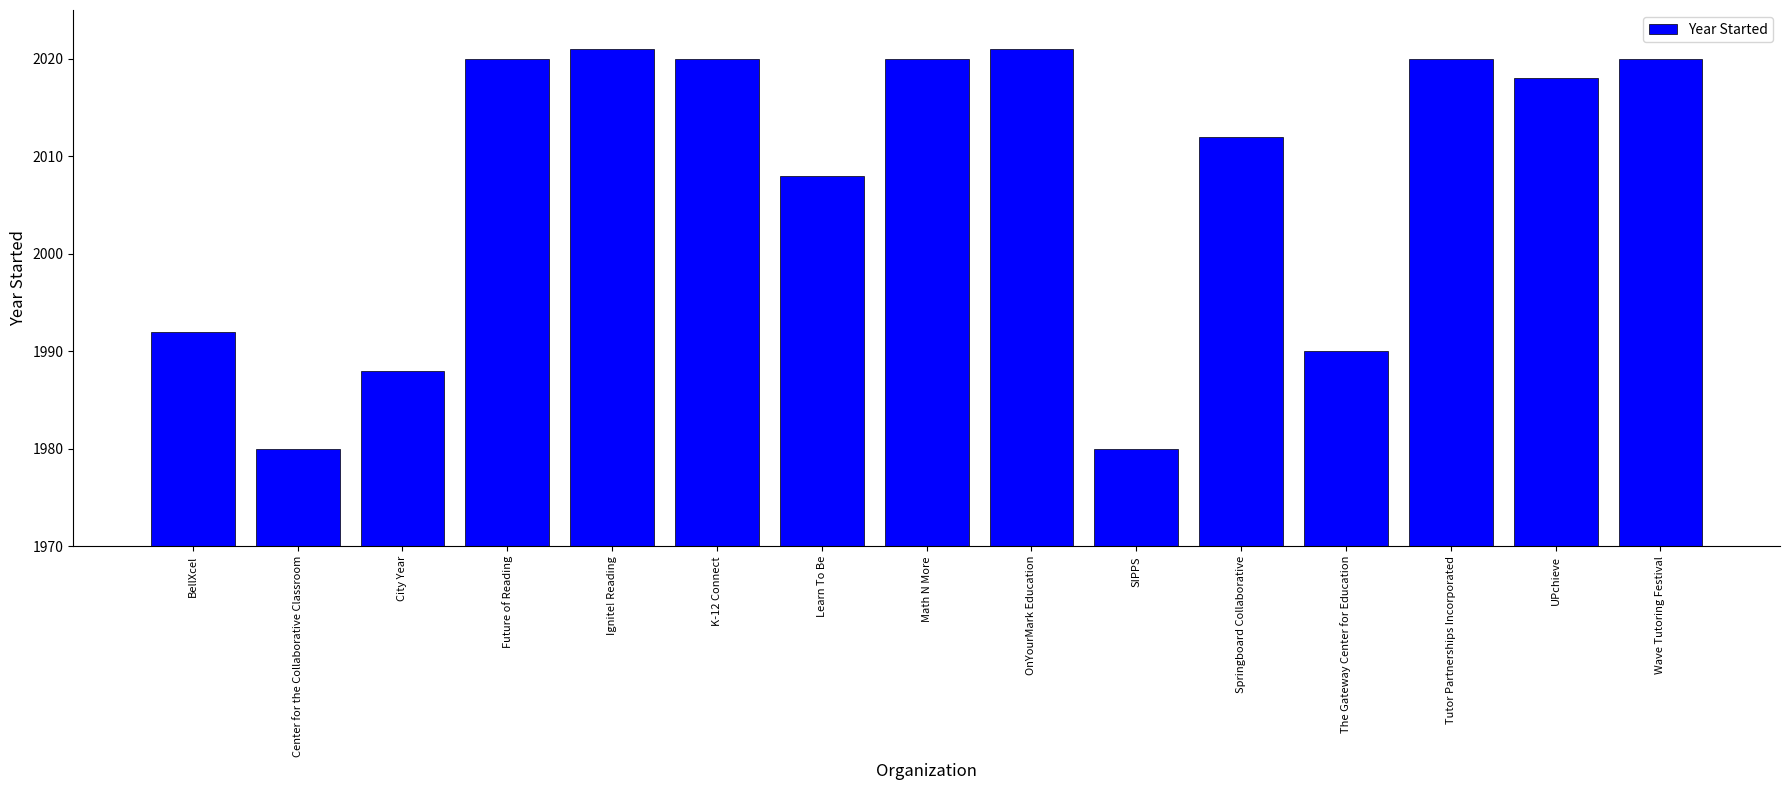

What is the average value?

2007